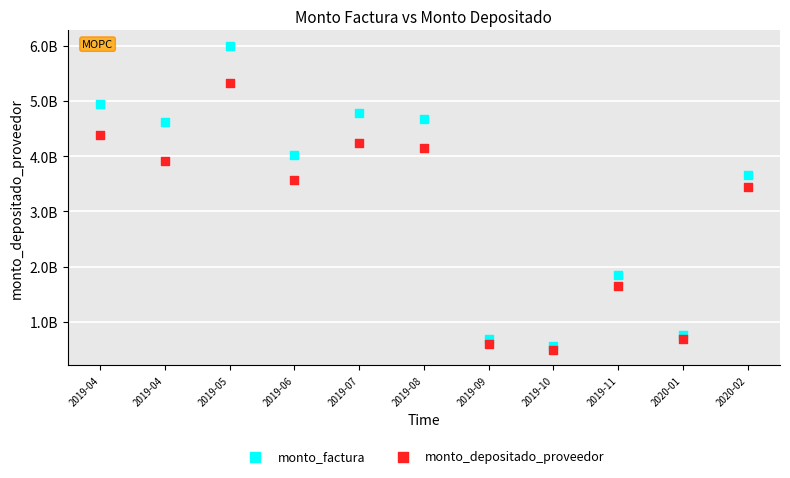

Which series reaches the maximum Y coordinate?

monto_factura